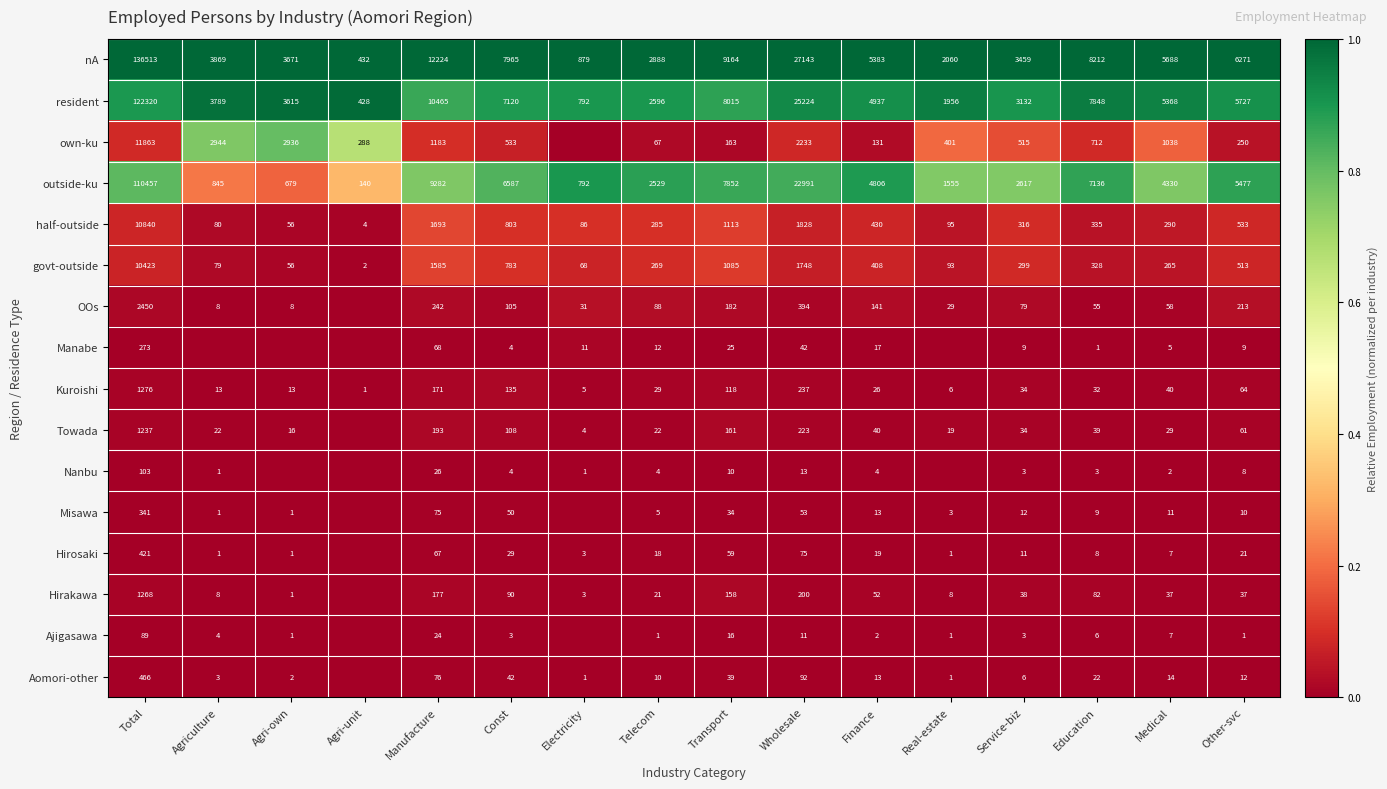

What is the spread (max minus min) of values at Manufacture?

12200